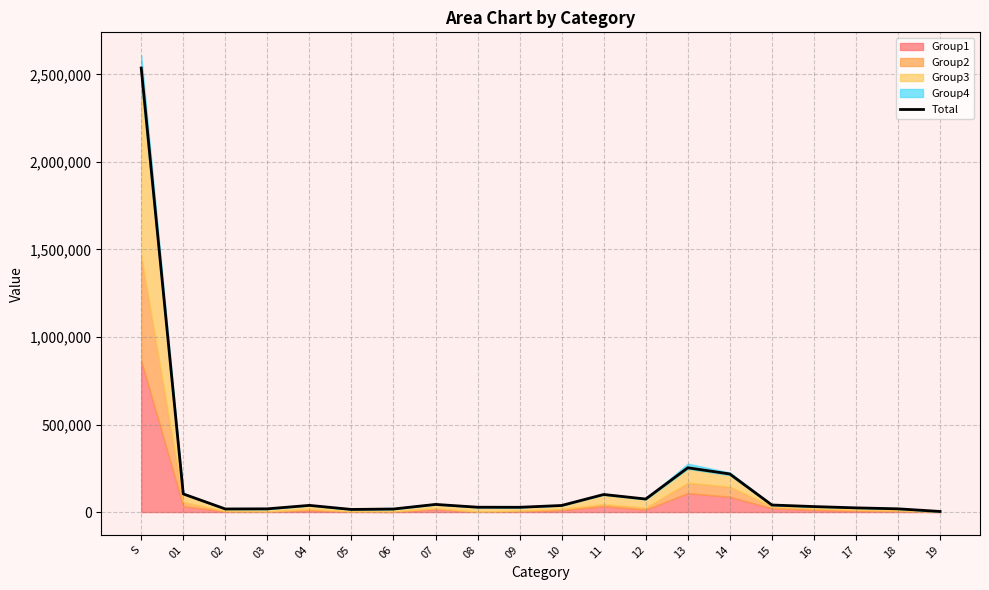

Does the chart have visible grid lines?

Yes